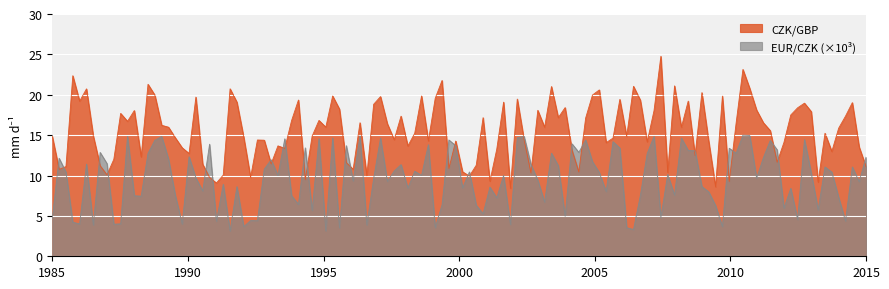

Which series has the widest spread of values?

CZK/GBP